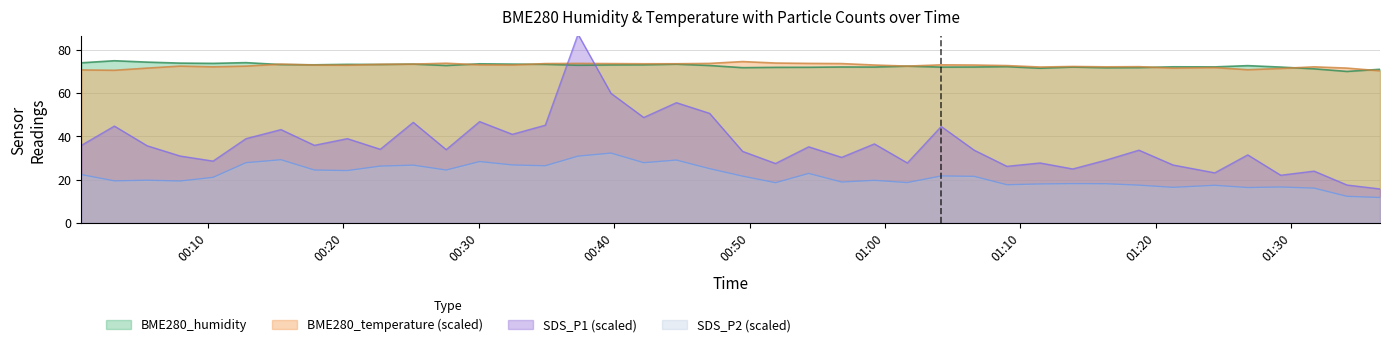

At which category is the sum across all series the highest?

2021/04/20 00:37:20